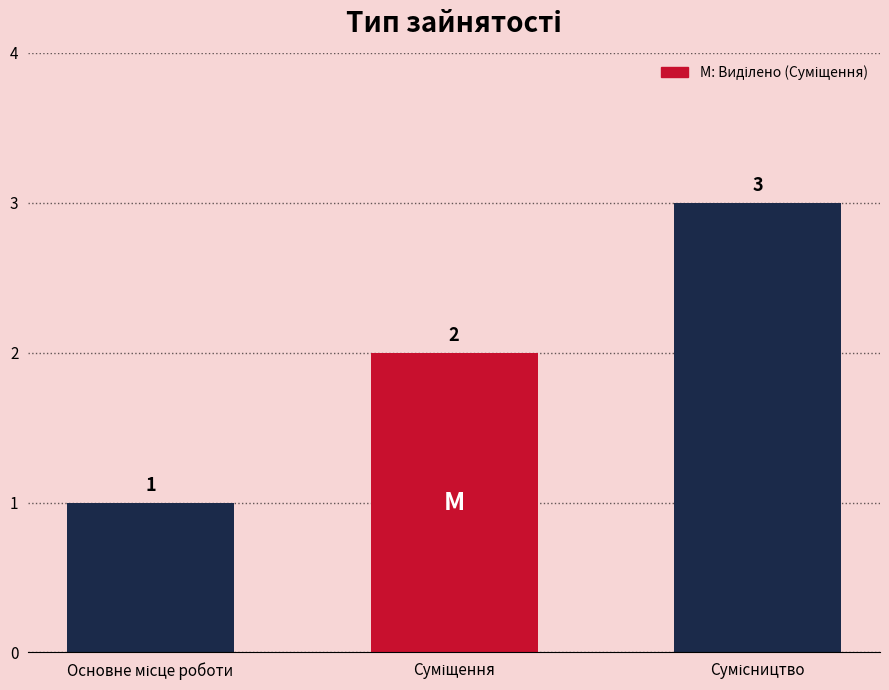

Reading right to left, list all the values displayed in this chart.

3	2	1